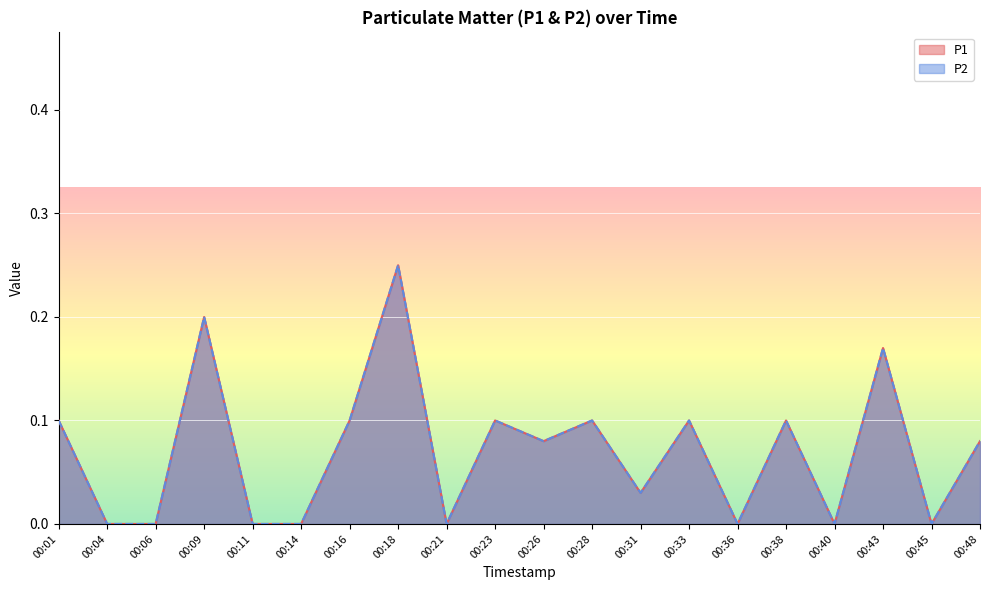

Reading left to right, transcribe all the data shown in this chart.

P1: 0.1	0.0	0.0	0.2	0.0	0.0	0.1	0.2	0.0	0.1	0.1	0.1	0.0	0.1	0.0	0.1	0.0	0.2	0.0	0.1
P2: 0.1	0.0	0.0	0.2	0.0	0.0	0.1	0.2	0.0	0.1	0.1	0.1	0.0	0.1	0.0	0.1	0.0	0.2	0.0	0.1